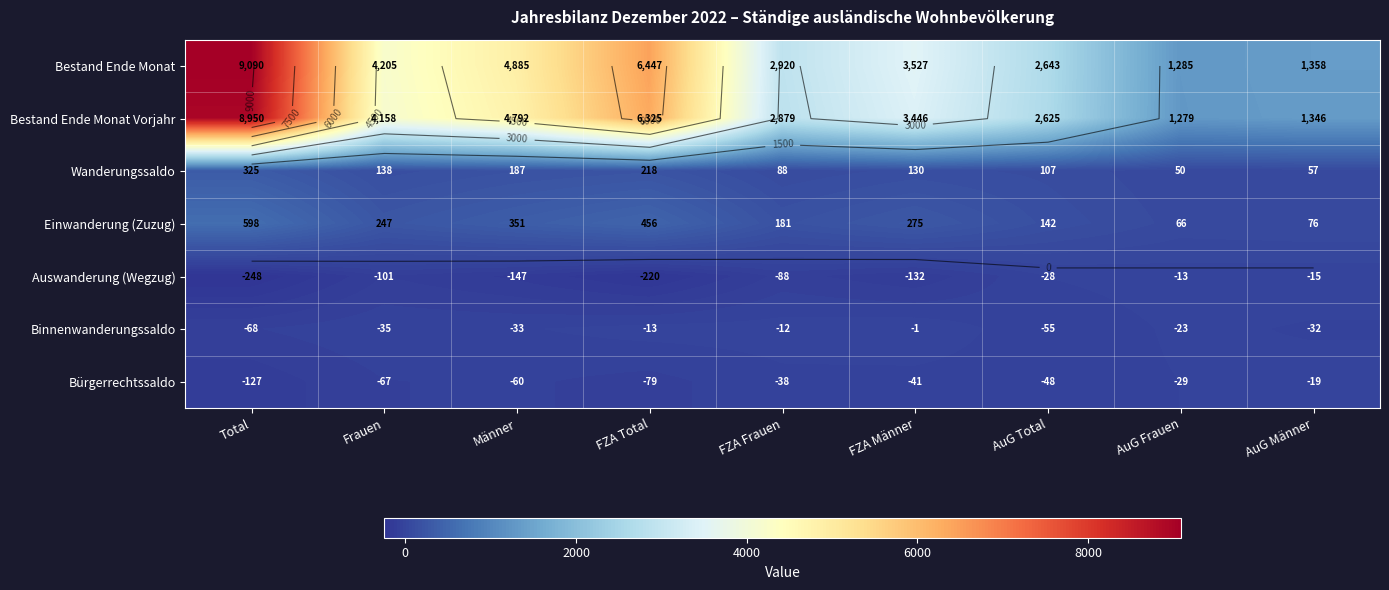

What is the total value across all series at Männer?

9975